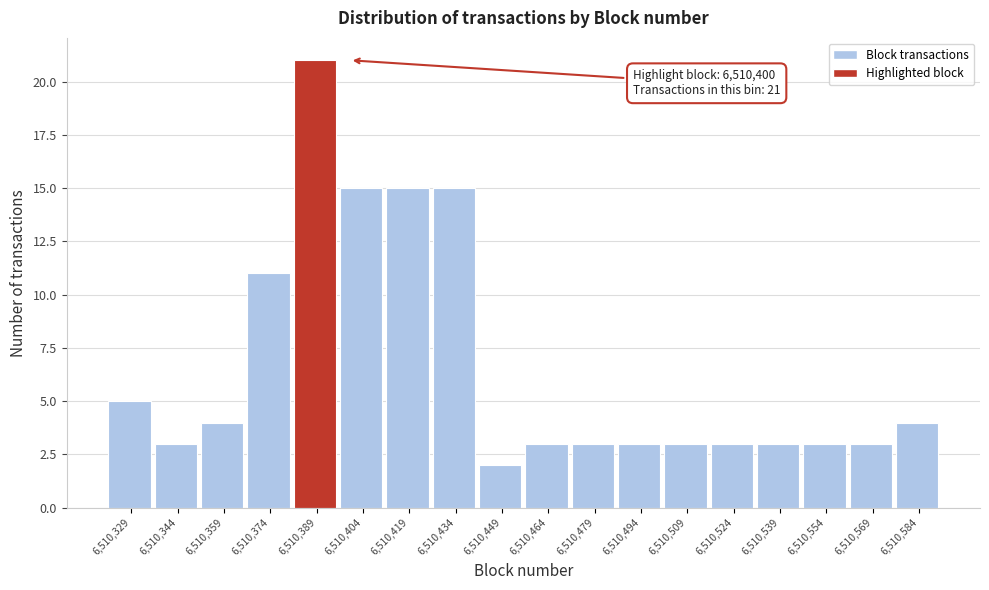

Reading right to left, list all the values displayed in this chart.

4	3	3	3	3	3	3	3	3	2	15	15	15	21	11	4	3	5